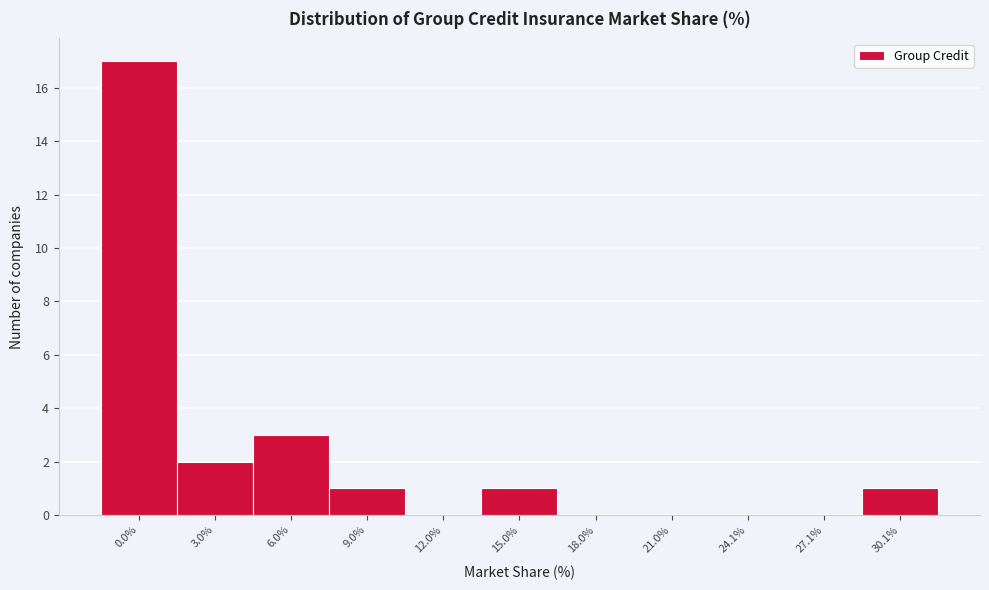

Reading left to right, what are all the values shown in this chart?

0.0%=17	3.0%=2	6.0%=3	9.0%=1	12.0%=0	15.0%=1	18.0%=0	21.0%=0	24.1%=0	27.1%=0	30.1%=1